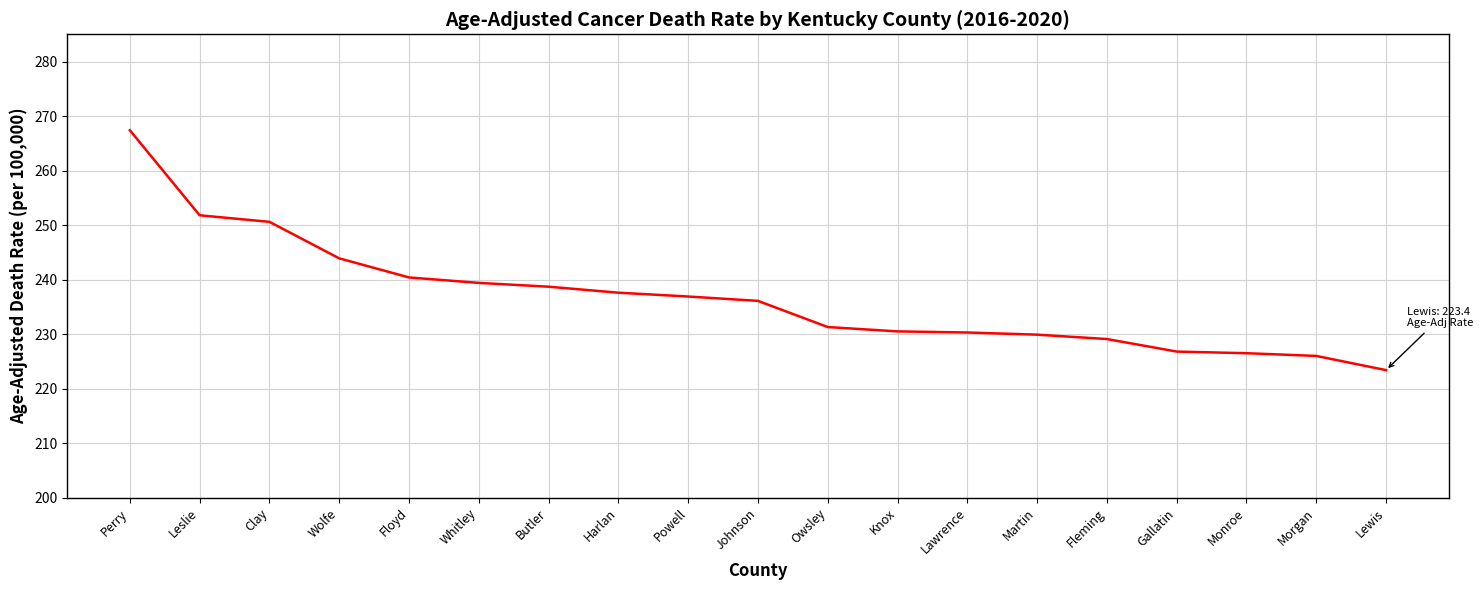

What position from the left is Morgan?

18